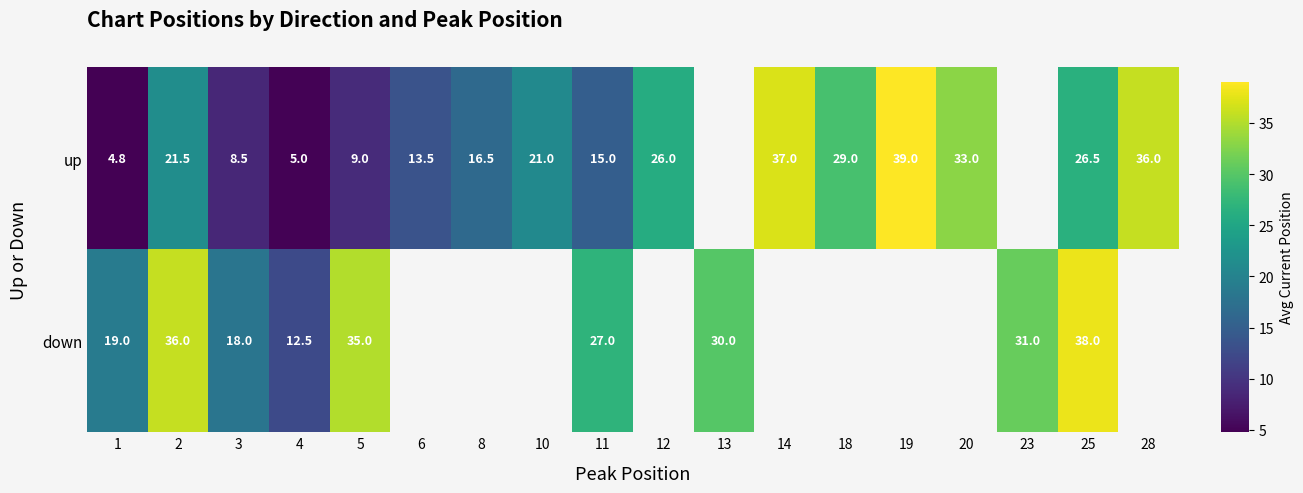

Is the value of up at 5 greater than the value of down at 5?

No